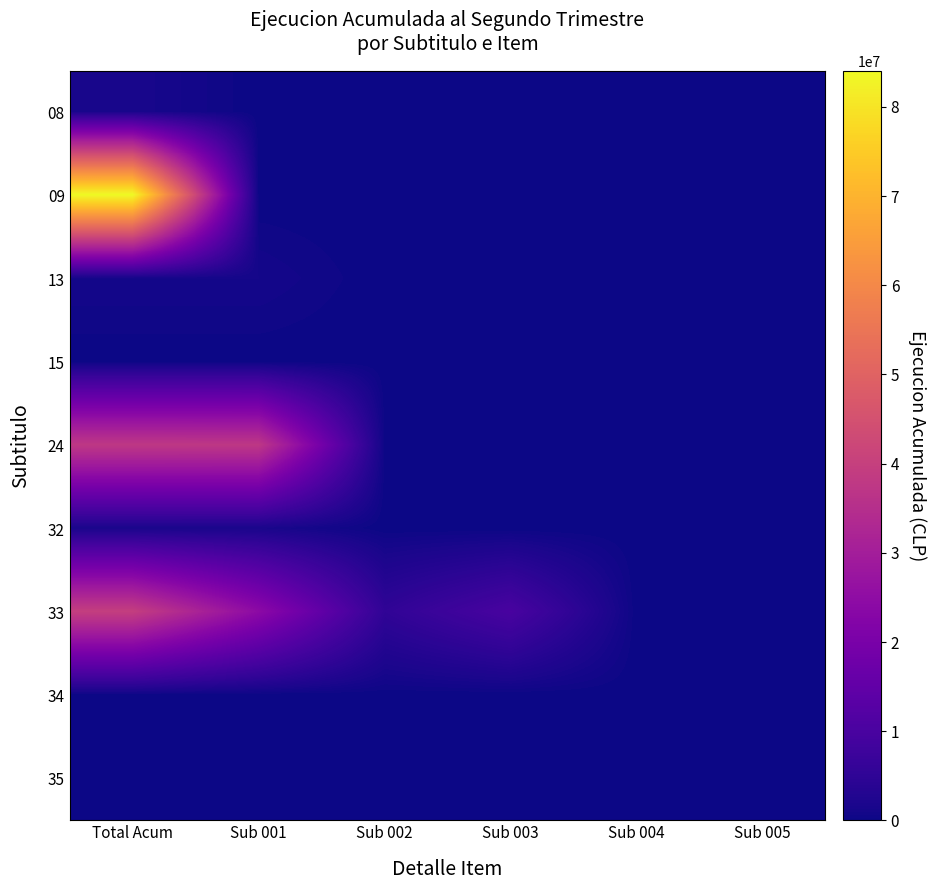

Reading left to right, extract all data points from this chart.

08: Total Acum=1594223	Sub 001=0	Sub 002=0	Sub 003=0	Sub 004=0	Sub 005=0
09: Total Acum=84017958	Sub 001=0	Sub 002=0	Sub 003=0	Sub 004=0	Sub 005=0
13: Total Acum=1000000	Sub 001=1000000	Sub 002=0	Sub 003=0	Sub 004=0	Sub 005=0
15: Total Acum=0	Sub 001=0	Sub 002=0	Sub 003=0	Sub 004=0	Sub 005=0
24: Total Acum=37769132	Sub 001=37612472	Sub 002=156660	Sub 003=0	Sub 004=0	Sub 005=0
32: Total Acum=1580113	Sub 001=1580113	Sub 002=0	Sub 003=0	Sub 004=0	Sub 005=0
33: Total Acum=39648953	Sub 001=24401596	Sub 002=5280966	Sub 003=9966391	Sub 004=0	Sub 005=0
34: Total Acum=119093	Sub 001=0	Sub 002=0	Sub 003=0	Sub 004=0	Sub 005=0
35: Total Acum=0	Sub 001=0	Sub 002=0	Sub 003=0	Sub 004=0	Sub 005=0